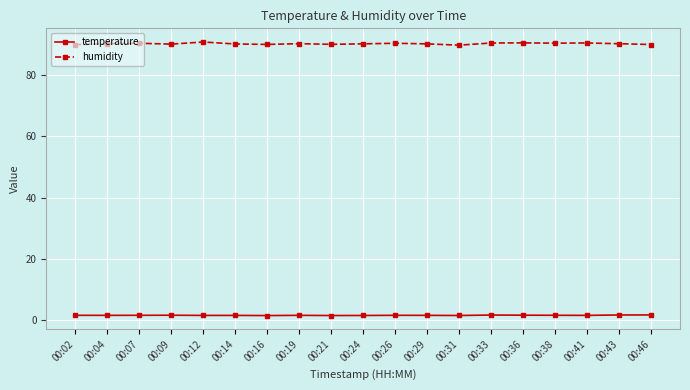

List the series in order of their overall mean, highest first.

humidity, temperature